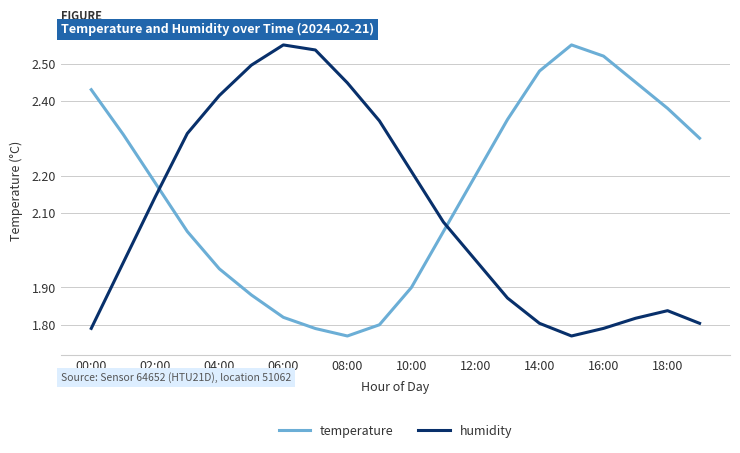

Rank the series by their average value, from highest to lowest.

temperature, humidity